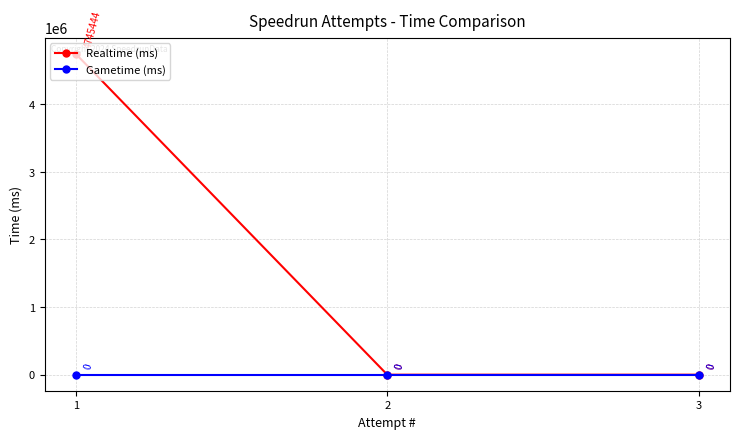

Reading left to right, what are all the values shown in this chart?

Realtime (ms): 1=4745444	2=0	3=0
Gametime (ms): 1=0	2=0	3=0